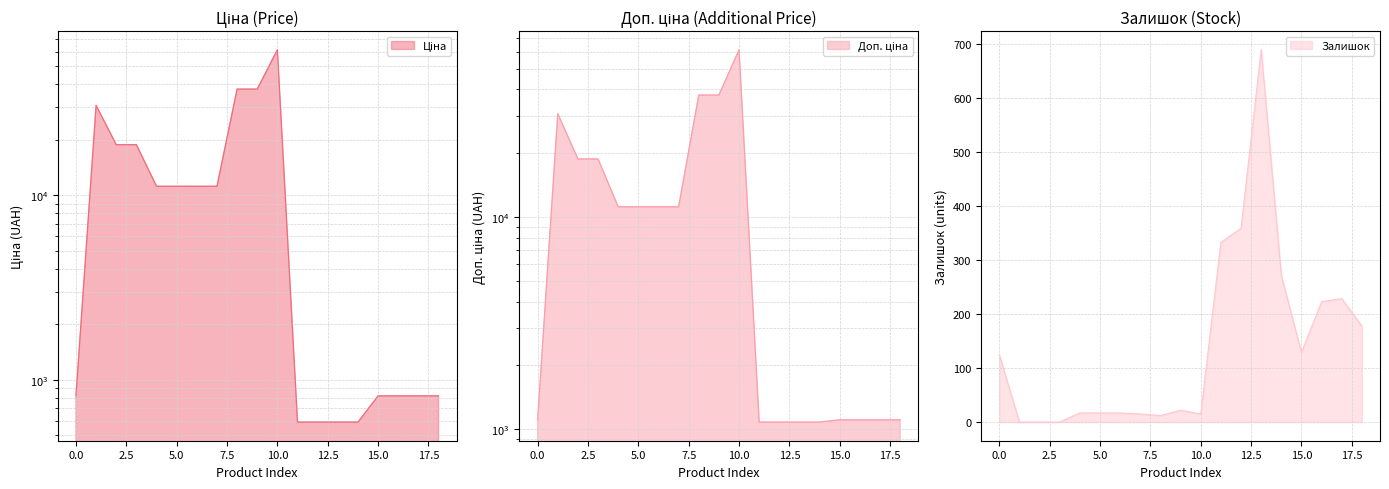

True or false: Залишок has a value of 0.1 at 287692233.

True